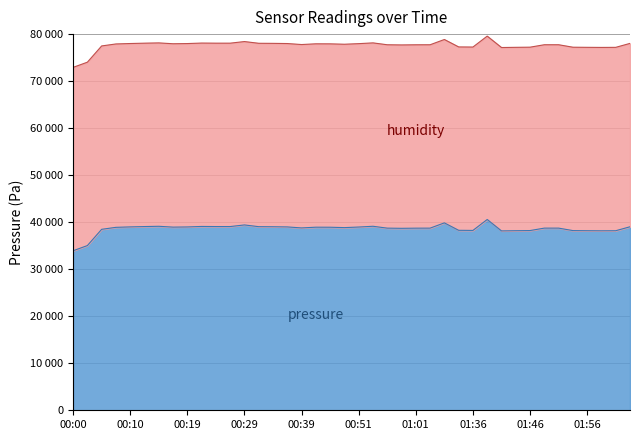

Reading left to right, extract all data points from this chart.

33925.5	35028.1	38485.0	38906.7	38998.2	39071.8	39129.4	38950.4	38988.2	39095.6	39073.7	39073.7	39415.9	39047.9	39032.0	38994.2	38781.3	38936.5	38928.5	38847.0	38970.3	39133.4	38735.6	38697.8	38729.6	38735.6	39853.5	38274.2	38250.3	40573.8	38146.9	38188.7	38222.5	38739.6	38739.6	38214.6	38188.7	38168.8	38184.7	39026.0